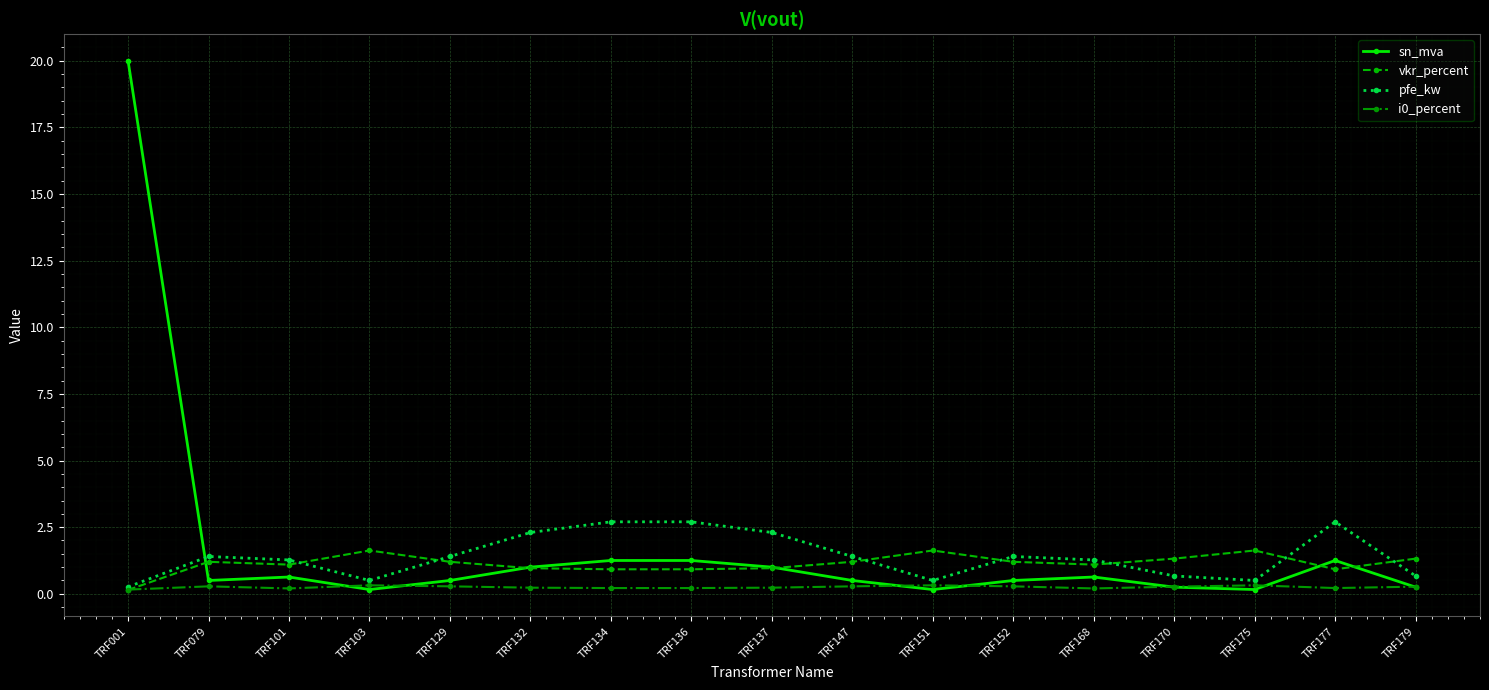

What is the difference between the maximum and second lowest values in the sn_mva series?

19.8